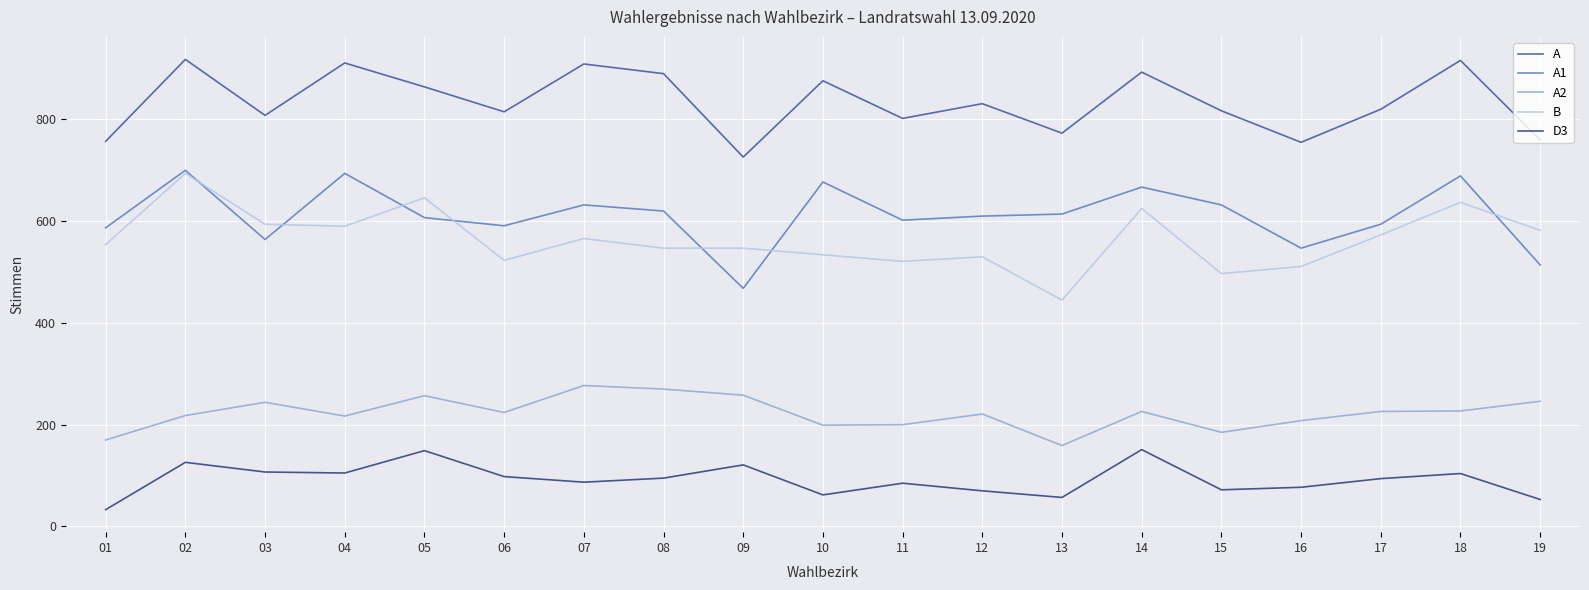

Between 03 and 14, which series saw the biggest shift?

A1